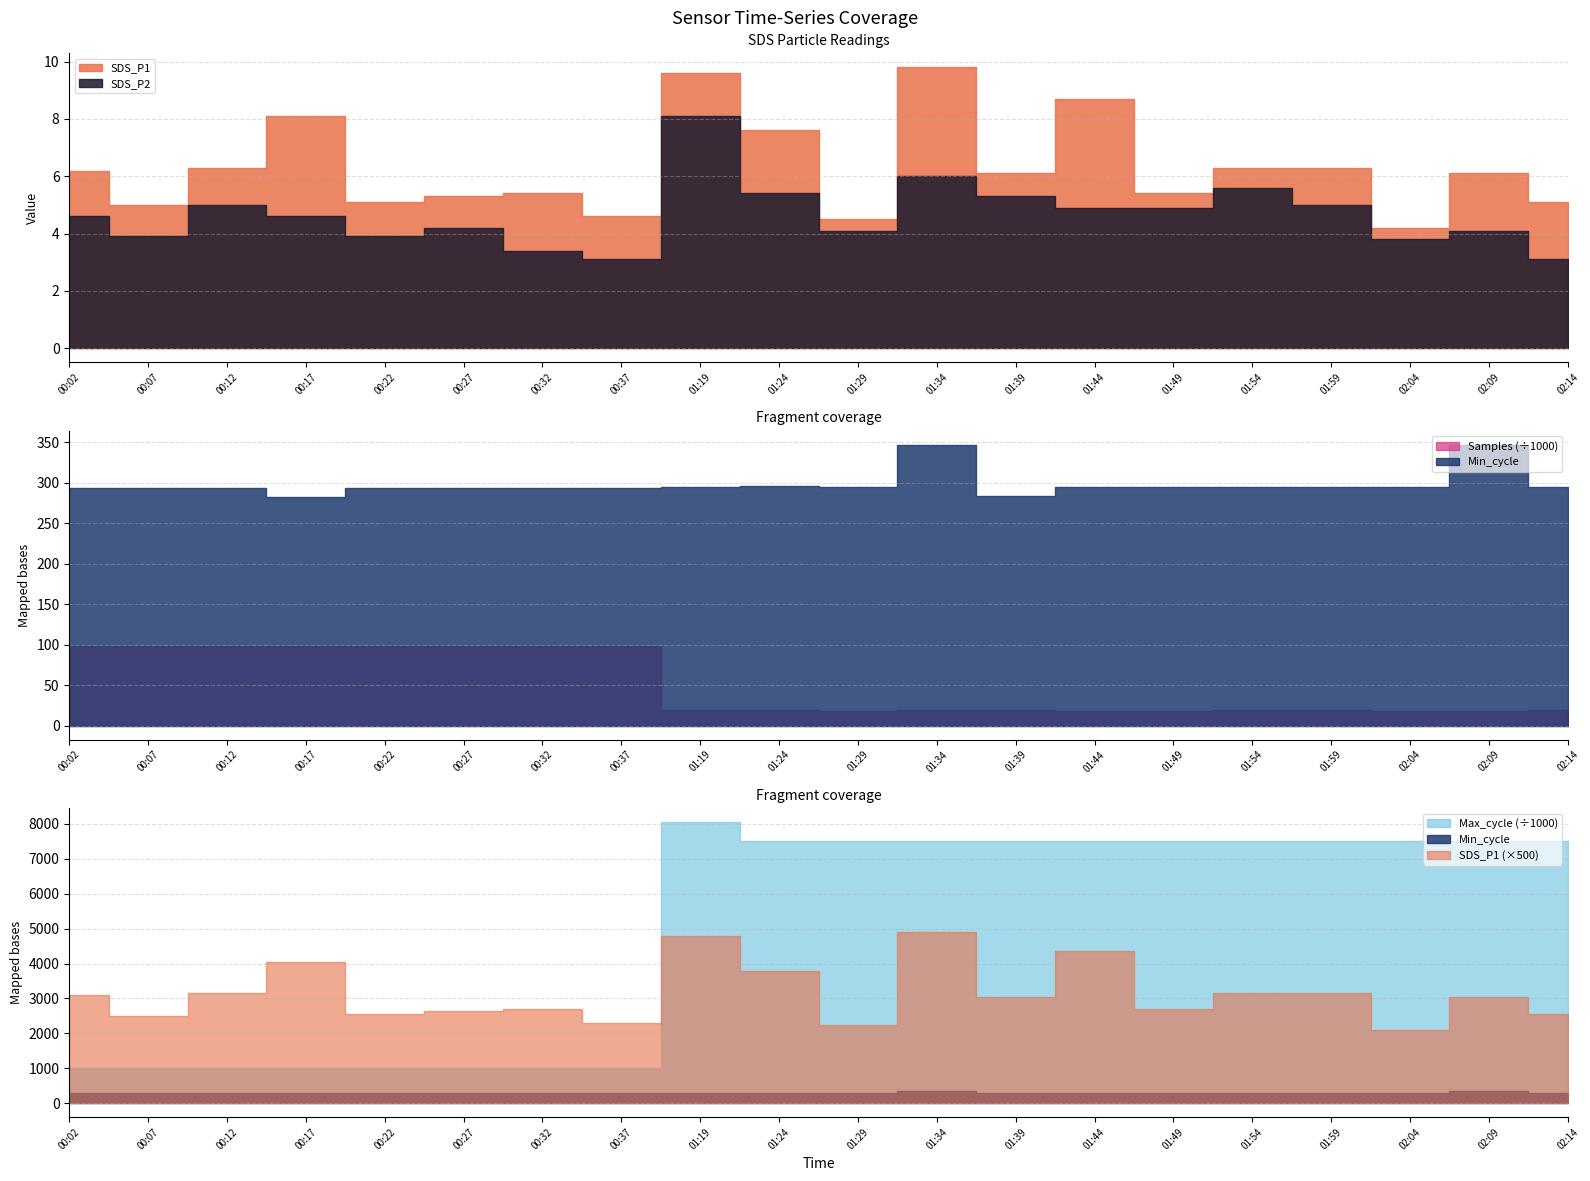

Rank the series at 01:29 from lowest to highest value.

SDS_P2, SDS_P1, Min_cycle, Samples, Max_cycle